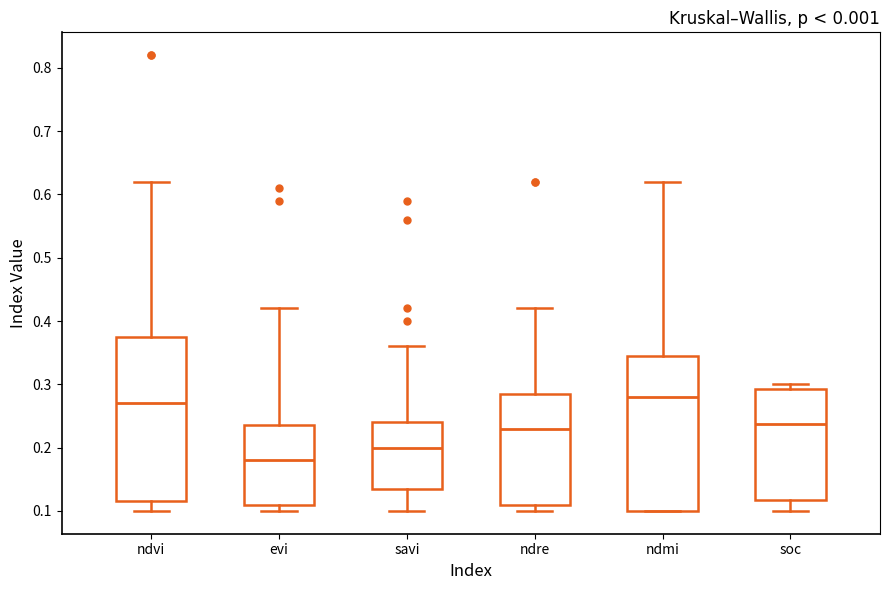

Comparing the boxes themselves (not the whiskers), which one is the tallest?

ndvi